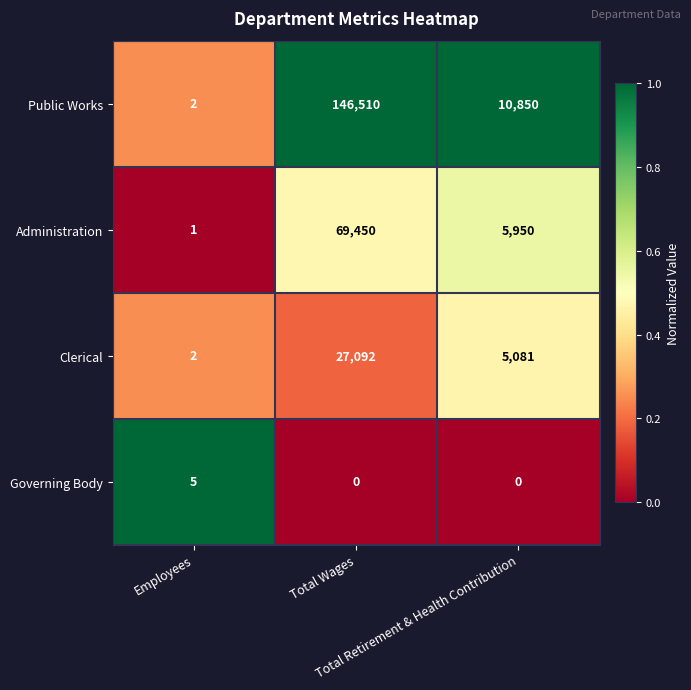

Rank the series by their average value, from highest to lowest.

Public Works, Administration, Clerical, Governing Body